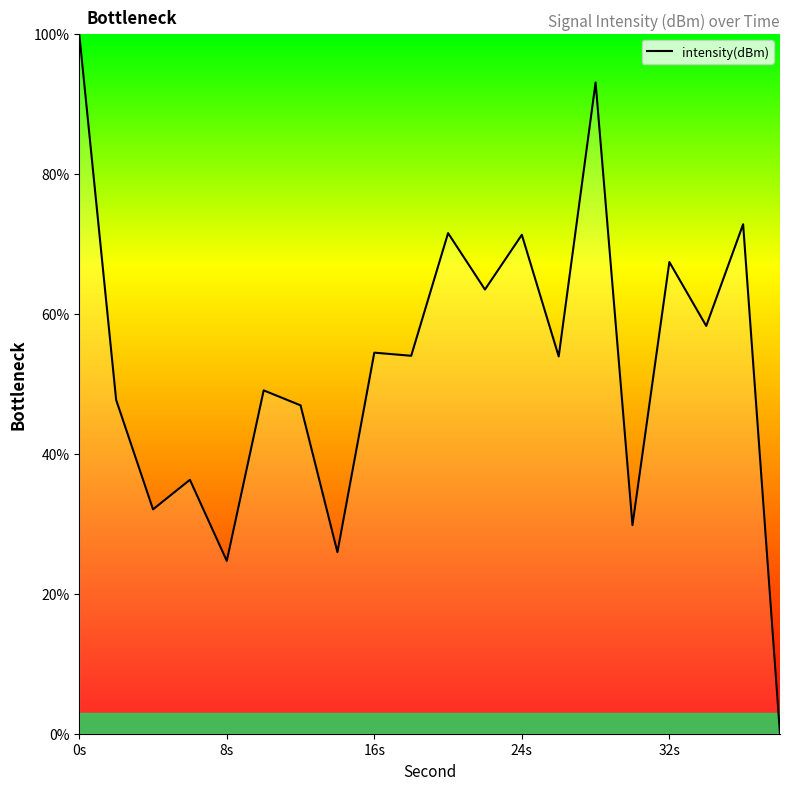

What is the average value?

52.7